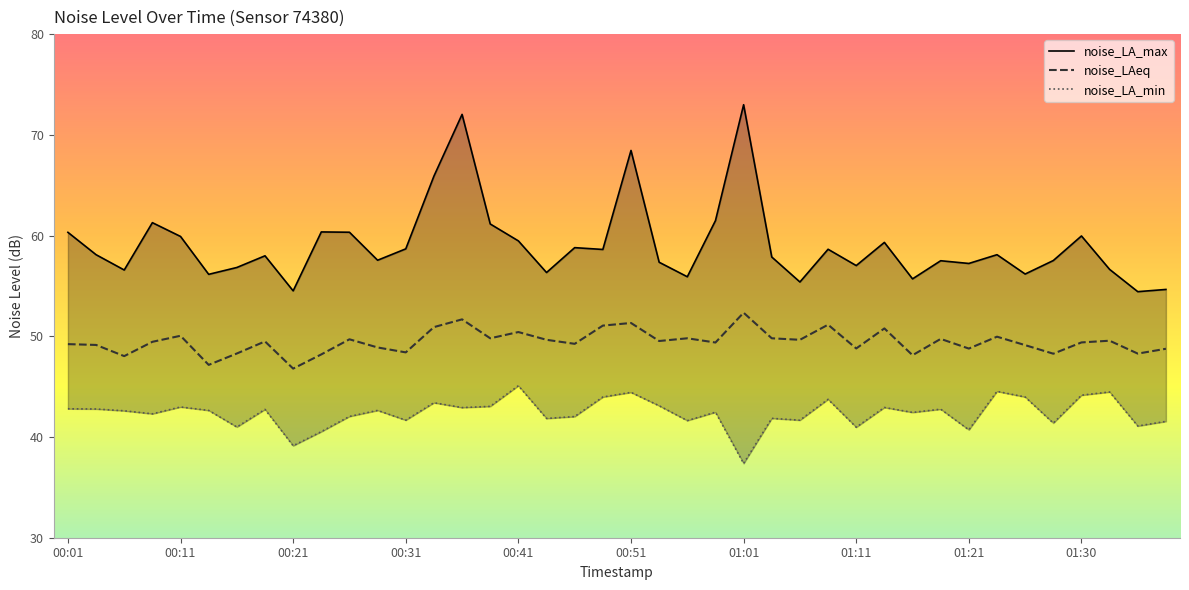

List the series in order of their overall mean, lowest first.

noise_LA_min, noise_LAeq, noise_LA_max